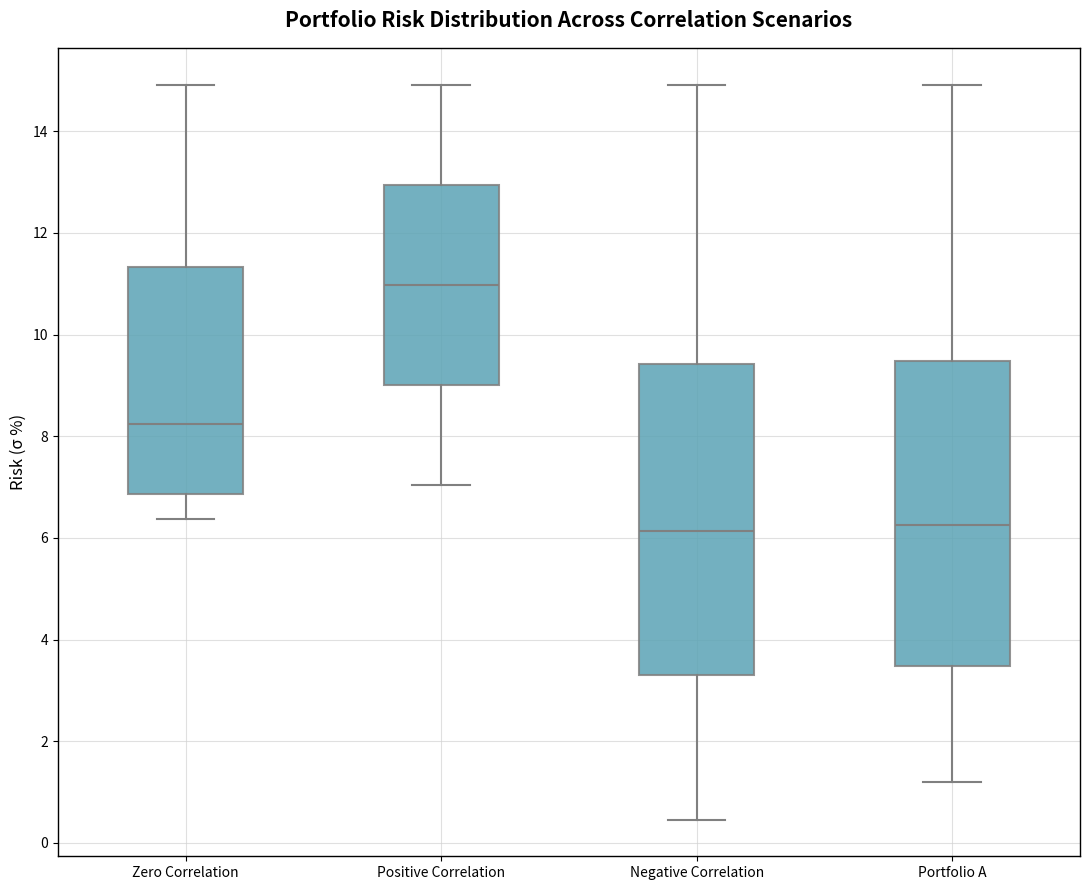

Where is the lower edge of the box for Portfolio A on the y-axis? The values are not printed on the chart, so give them approximately, as read against the axis.

3.4